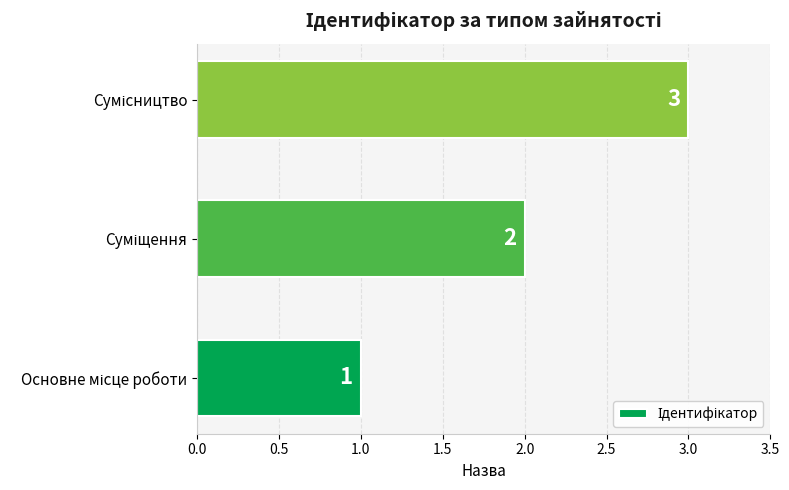

How many values are between 1 and 3?

3